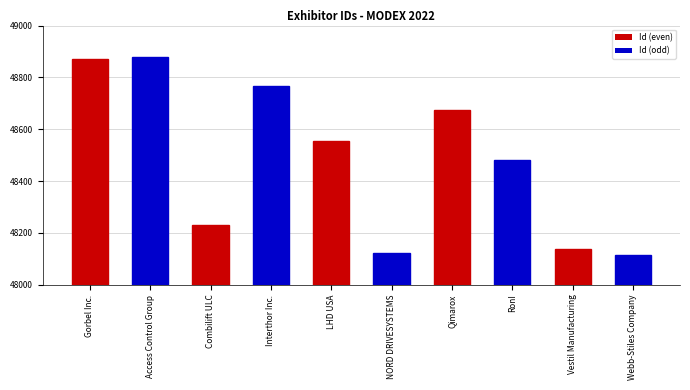

What is the value of the 10th bar from the left?

48116